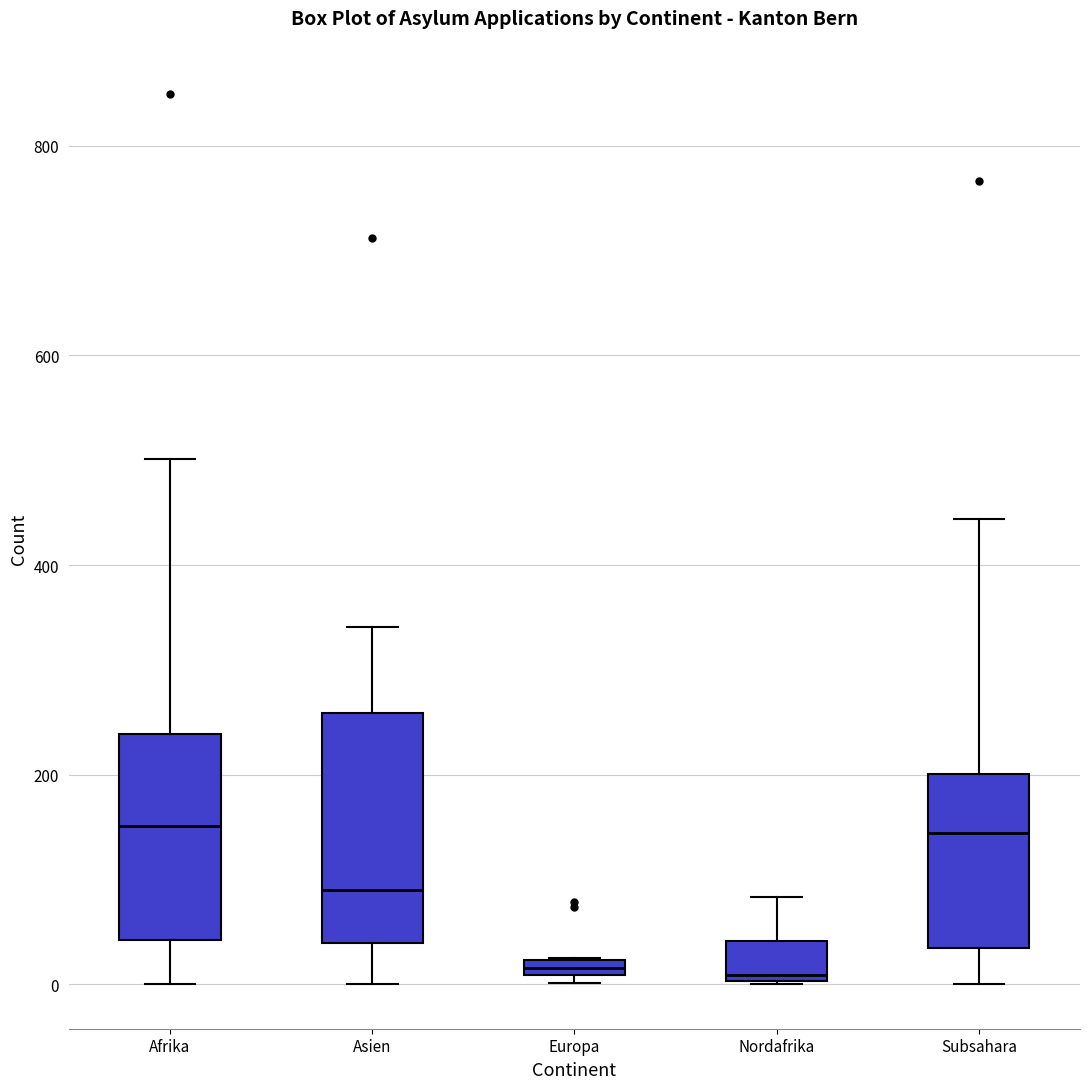

Comparing the boxes themselves (not the whiskers), which one is the tallest?

Asien